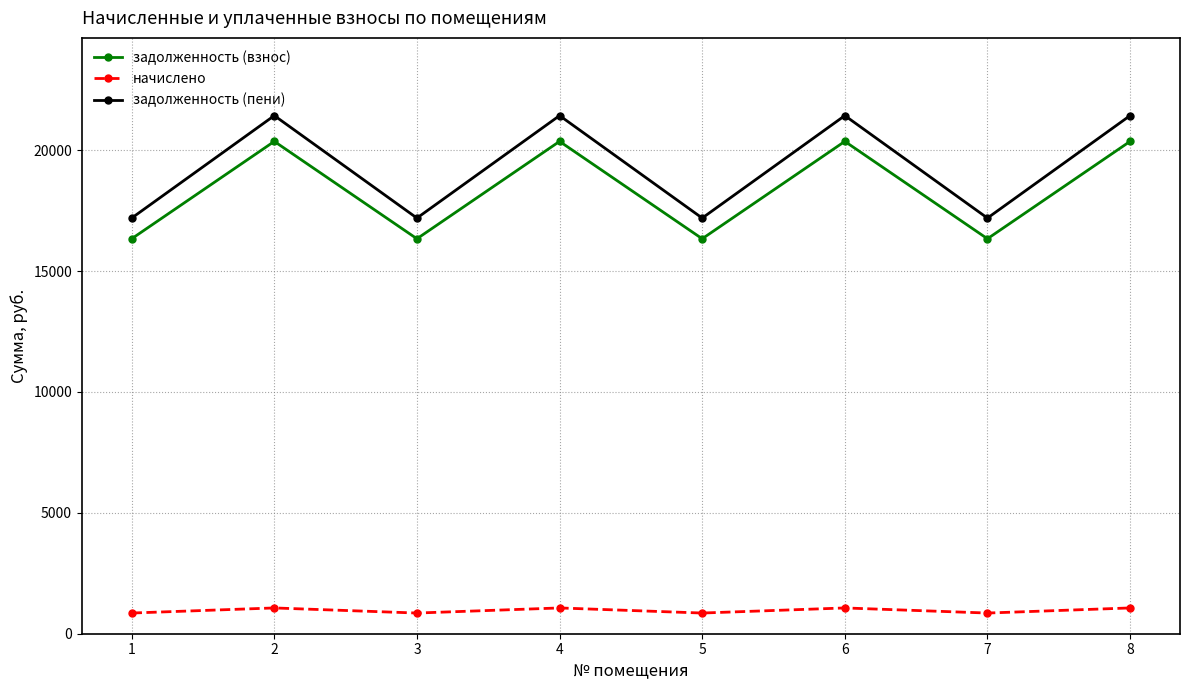

At how many categories does at least one series exceed 13503?

8